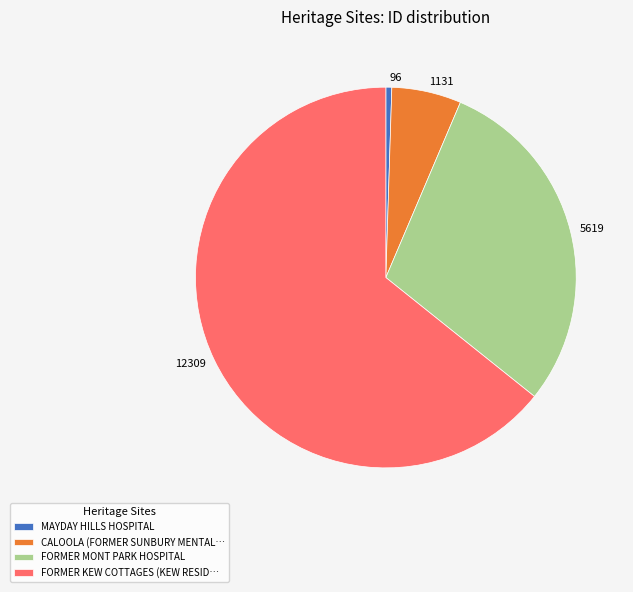

Between 5619 and 12309, which is larger?

12309